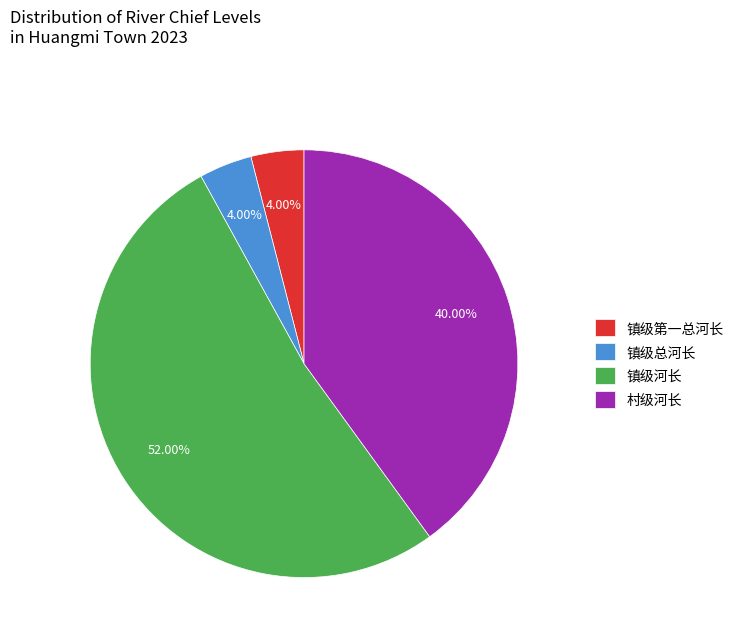

What is the largest slice in the pie chart?

镇级河长